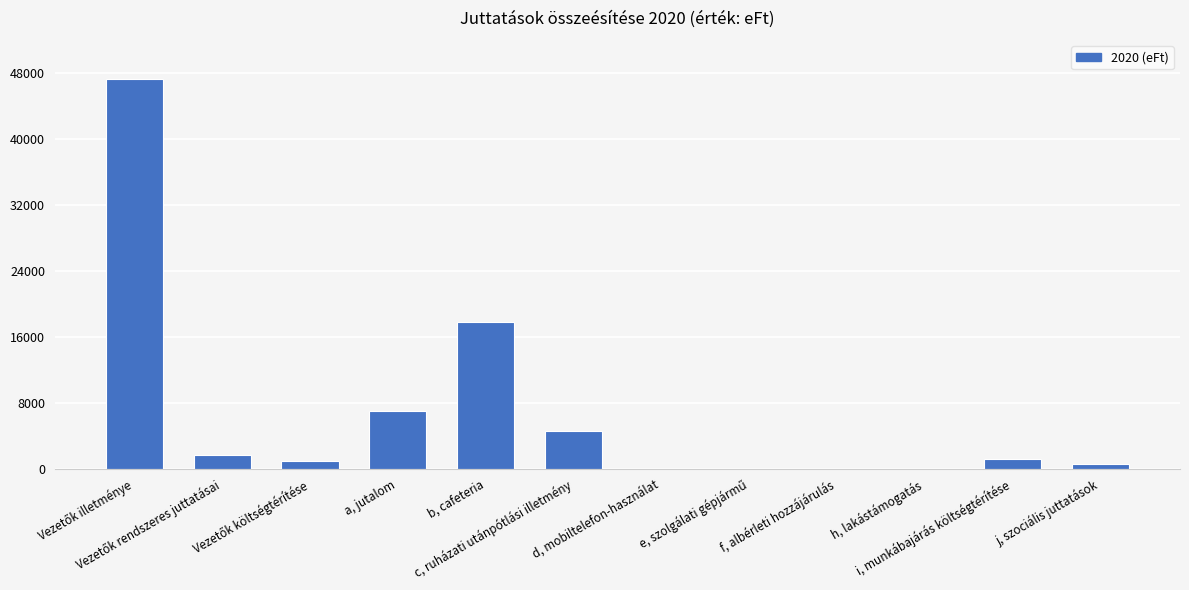

What is the change in value from b, cafeteria to c, ruházati utánpótlási illetmény?

-13299